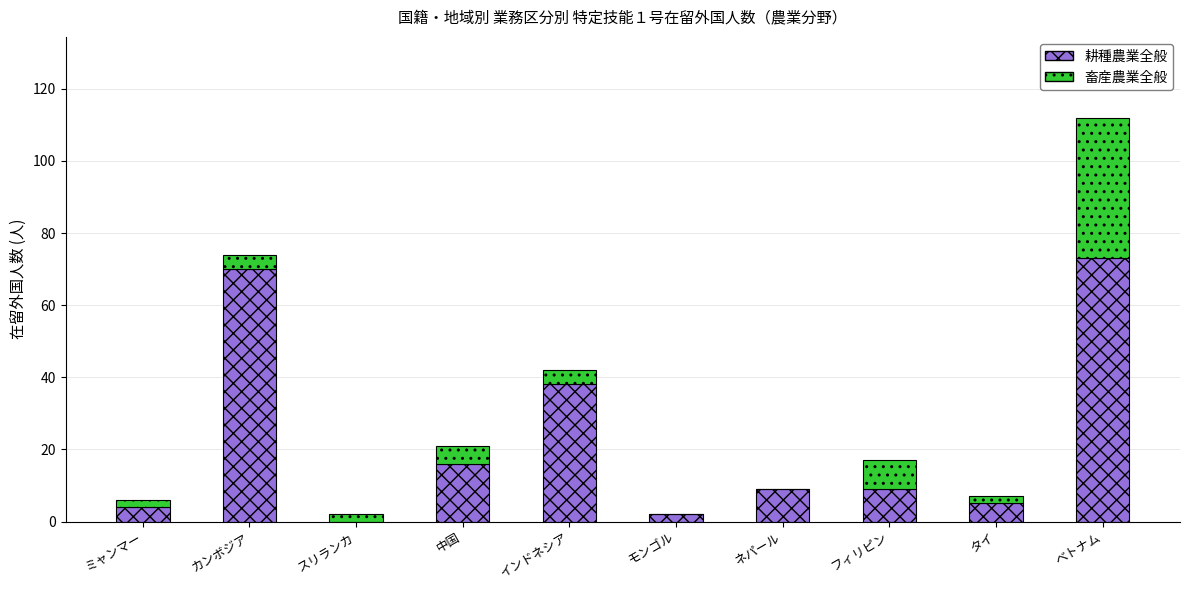

The 耕種農業全般 series shows 24 at 中国. True or false?

False